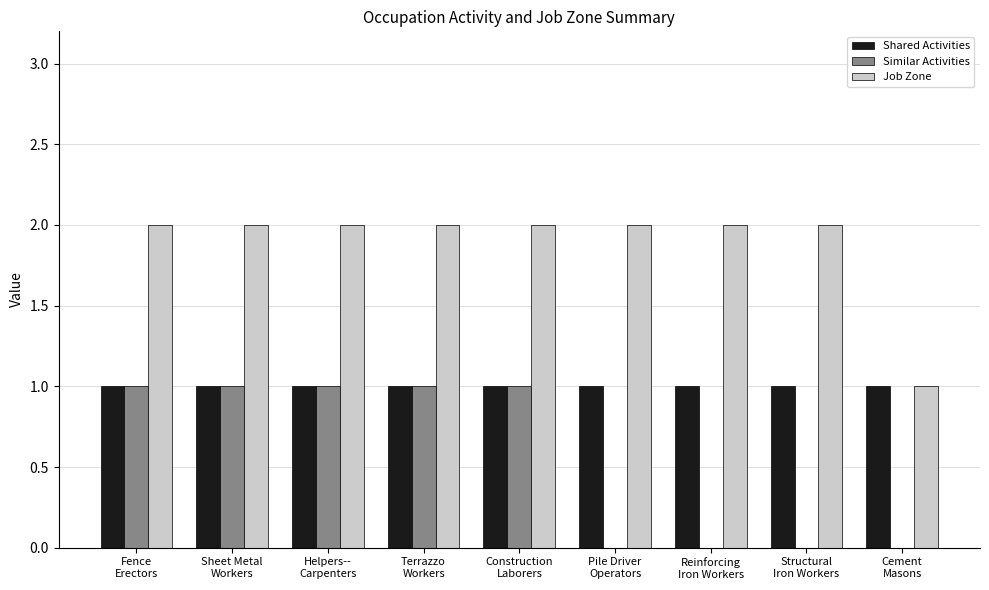

What is the sum of all Similar Activities values?

5